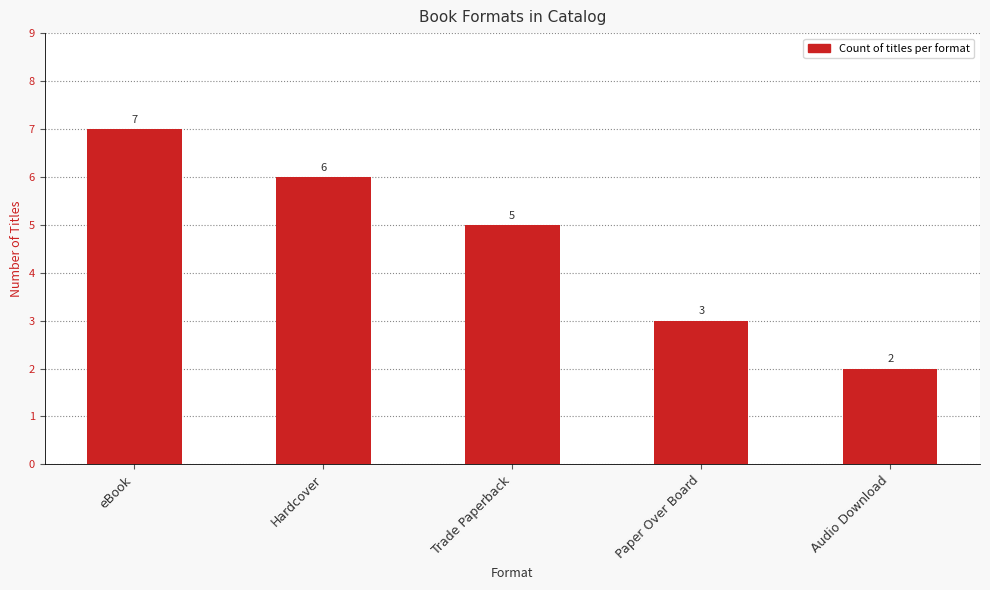

How many distinct data groups are displayed?

1